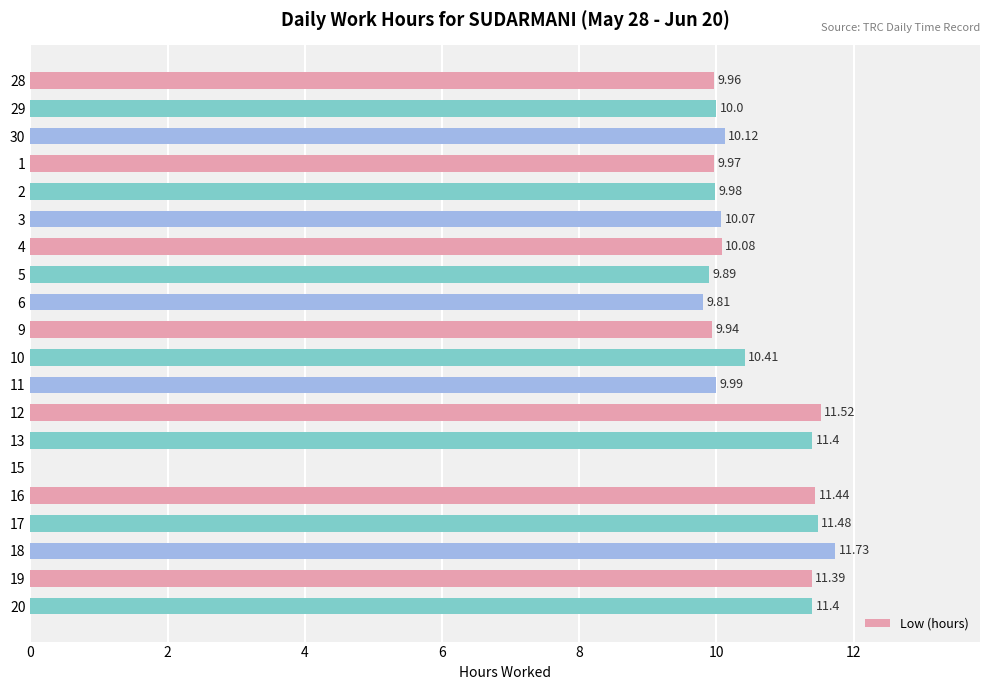

Is it true that the value at 13 is 5.0?

False